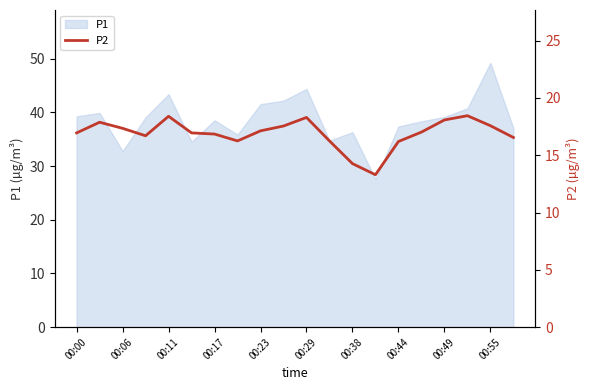

The value of P1 at 00:06 is 17.4. True or false?

False